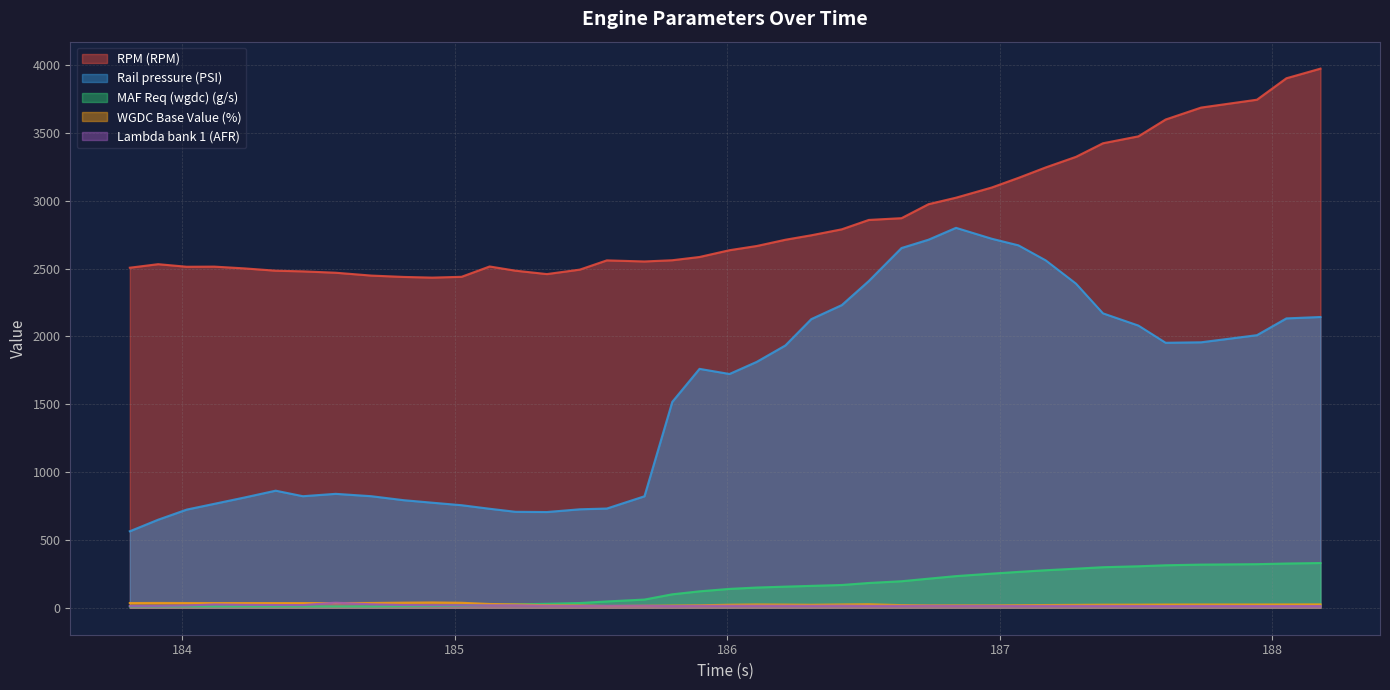

What are all the series names shown in the legend?

RPM (RPM), Rail pressure (PSI), MAF Req (wgdc) (g/s), WGDC Base Value (%), Lambda bank 1 (AFR)